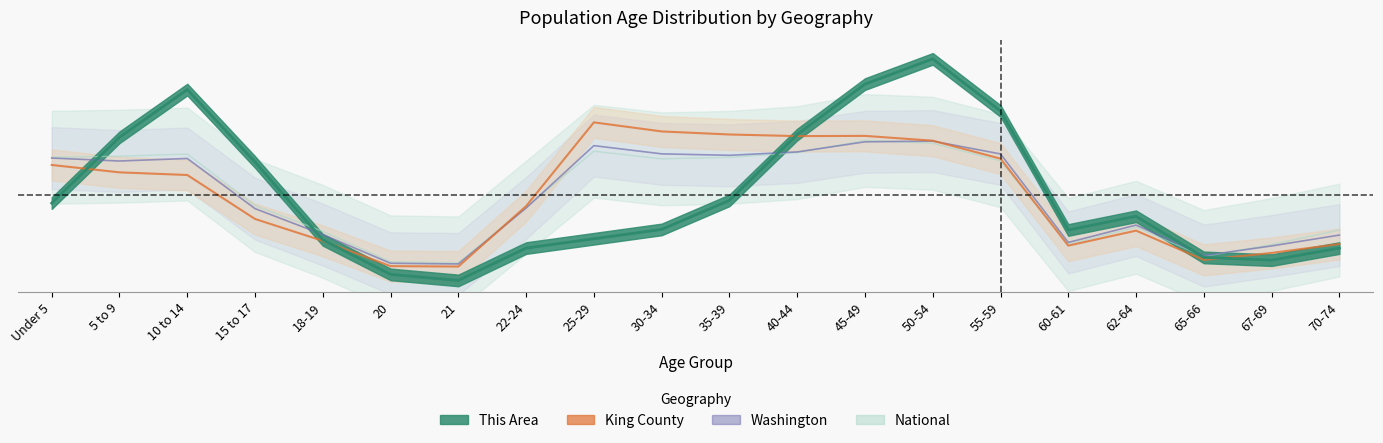

Reading left to right, list all the values displayed in this chart.

This Area: 0.0	0.1	0.1	0.1	0.0	0.0	0.0	0.0	0.0	0.0	0.0	0.1	0.1	0.1	0.1	0.0	0.0	0.0	0.0	0.0
King County: 0.1	0.1	0.1	0.0	0.0	0.0	0.0	0.0	0.1	0.1	0.1	0.1	0.1	0.1	0.1	0.0	0.0	0.0	0.0	0.0
Washington: 0.1	0.1	0.1	0.0	0.0	0.0	0.0	0.0	0.1	0.1	0.1	0.1	0.1	0.1	0.1	0.0	0.0	0.0	0.0	0.0
National: 0.1	0.1	0.1	0.0	0.0	0.0	0.0	0.0	0.1	0.1	0.1	0.1	0.1	0.1	0.1	0.0	0.0	0.0	0.0	0.0